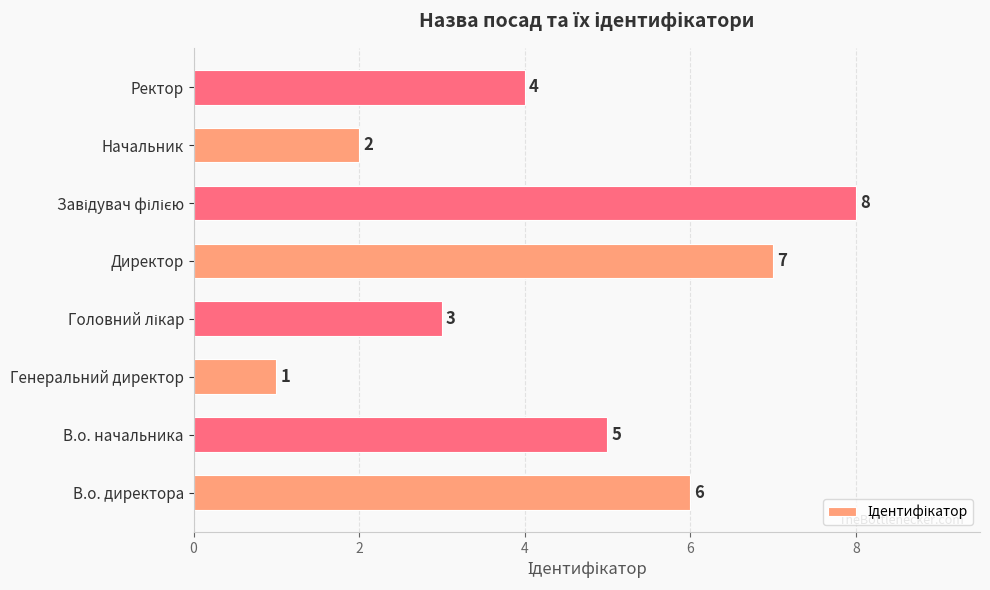

Is it true that the value at Начальник is 3?

False